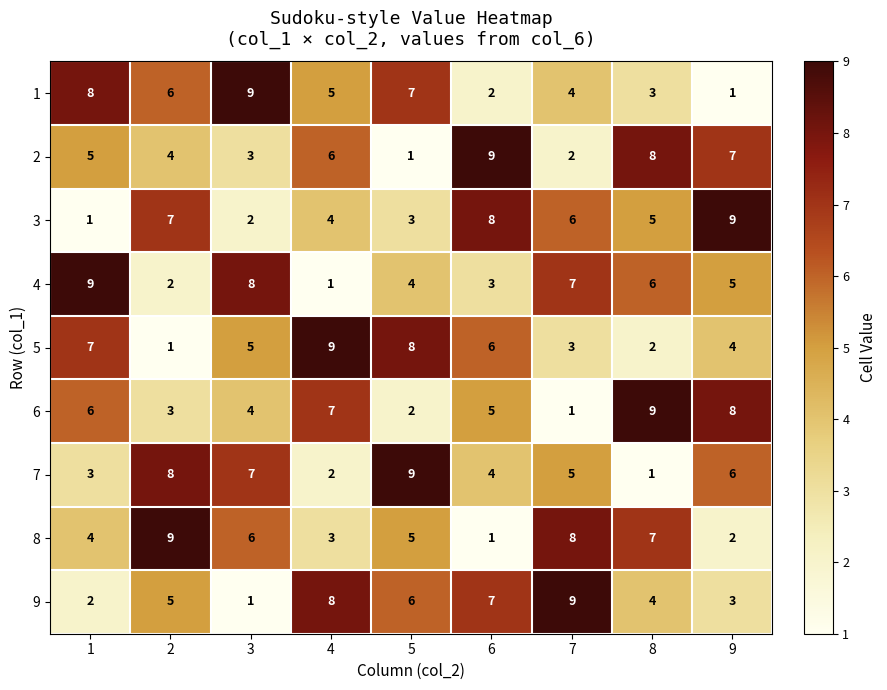

The value of 8 at 2 is 9. True or false?

True